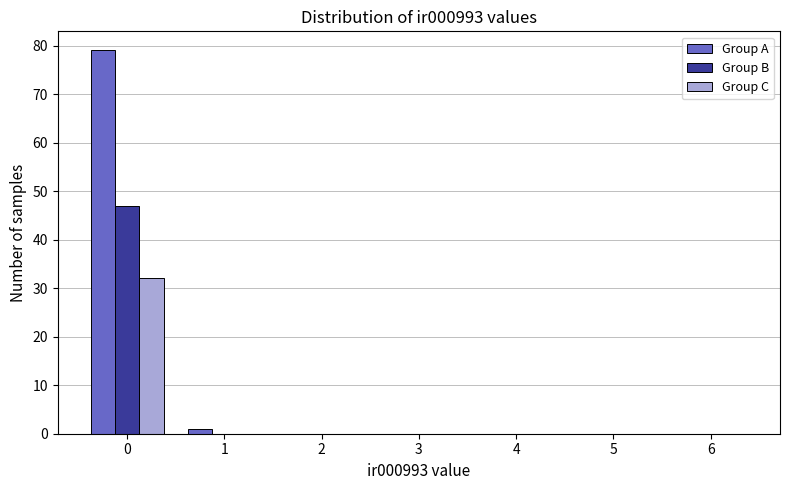

Reading left to right, what are all the values shown in this chart?

Group A: 0=79	1=1	2=0	3=0	4=0	5=0	6=0
Group B: 0=47	1=0	2=0	3=0	4=0	5=0	6=0
Group C: 0=32	1=0	2=0	3=0	4=0	5=0	6=0